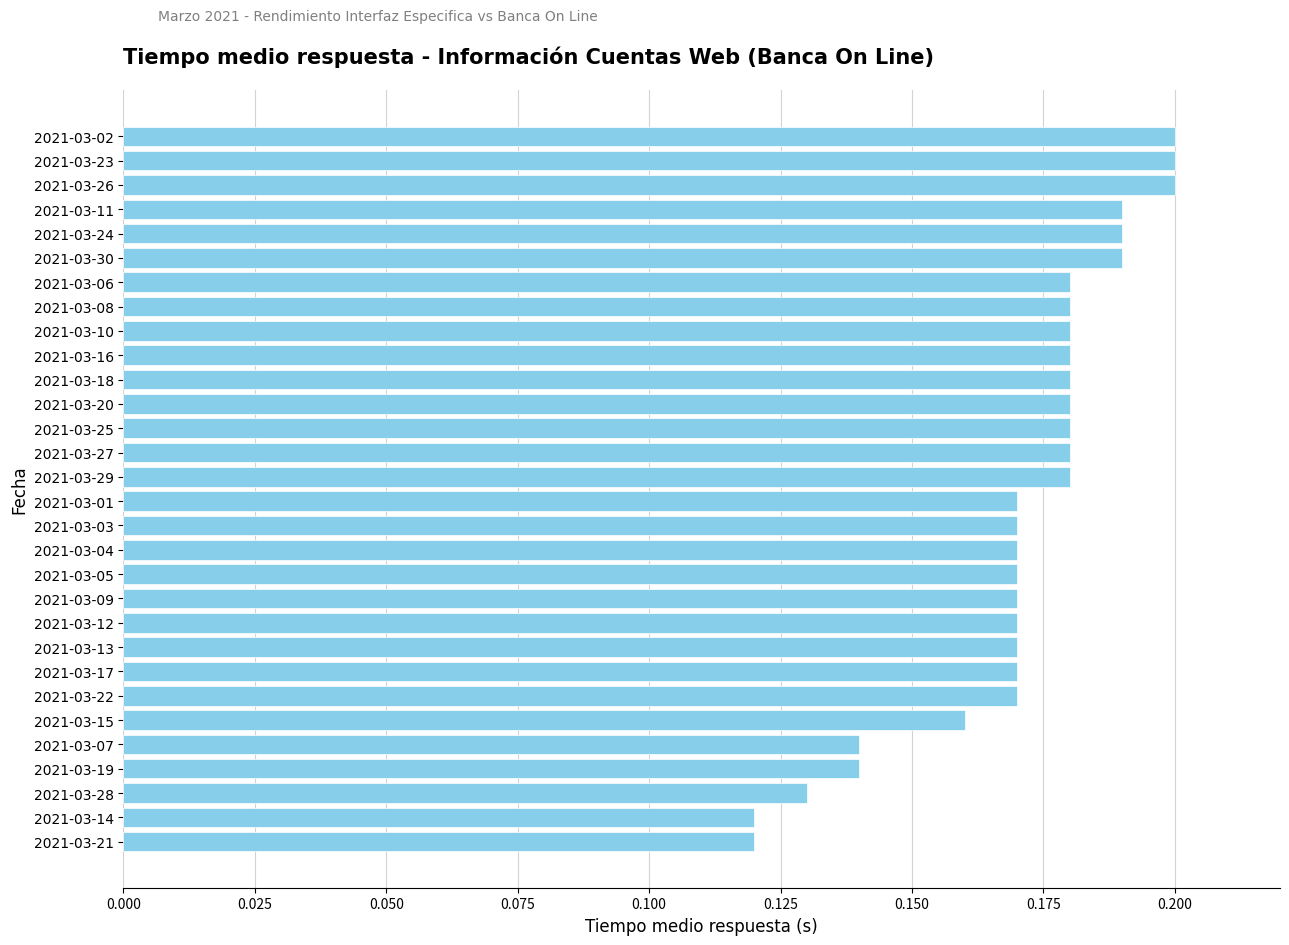

Does the chart contain stacked bars?

No